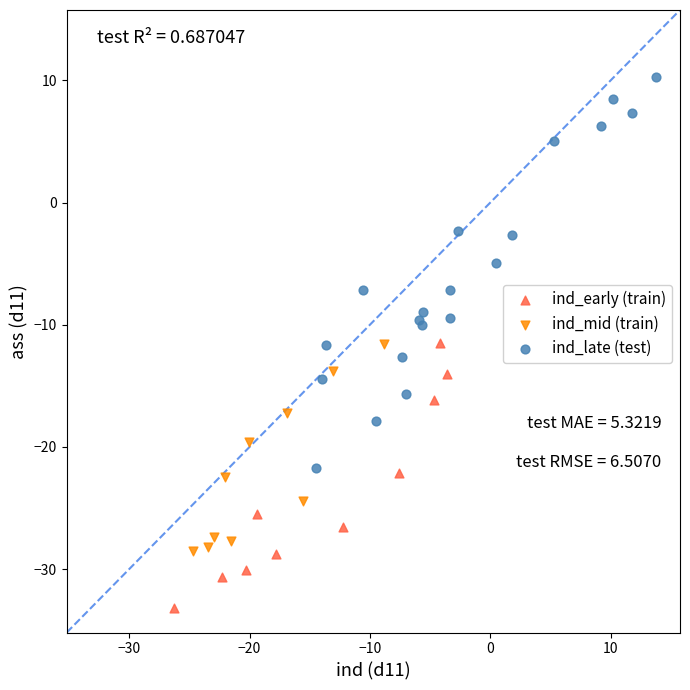

Which series reaches the minimum Y coordinate?

ind_early (train)